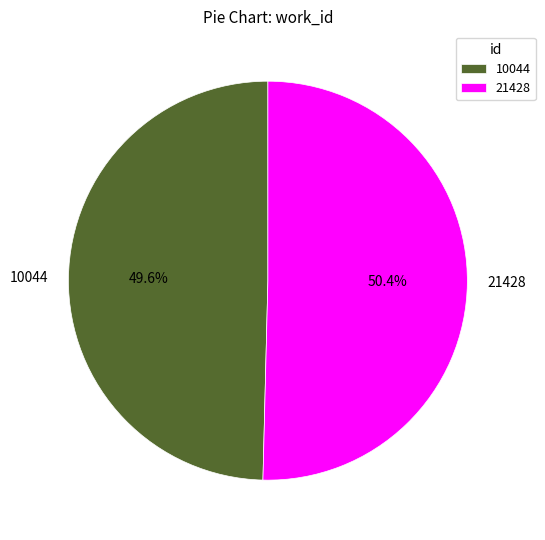

What is the smallest slice in the pie chart?

10044